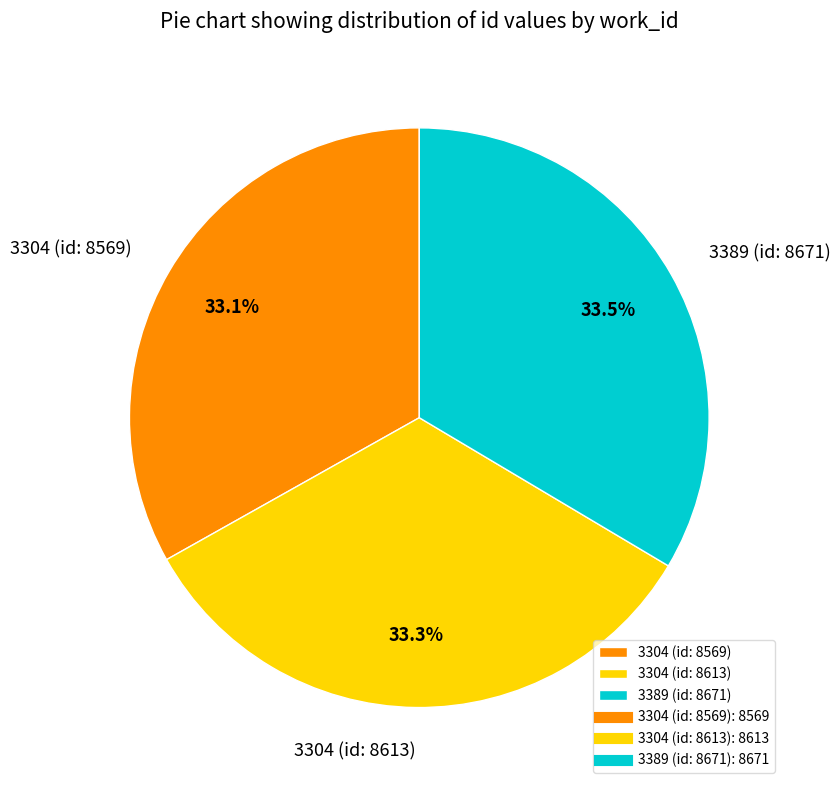

Approximately how many times larger is the value at 3304 (id: 8613) compared to 3304 (id: 8569)?

1.0